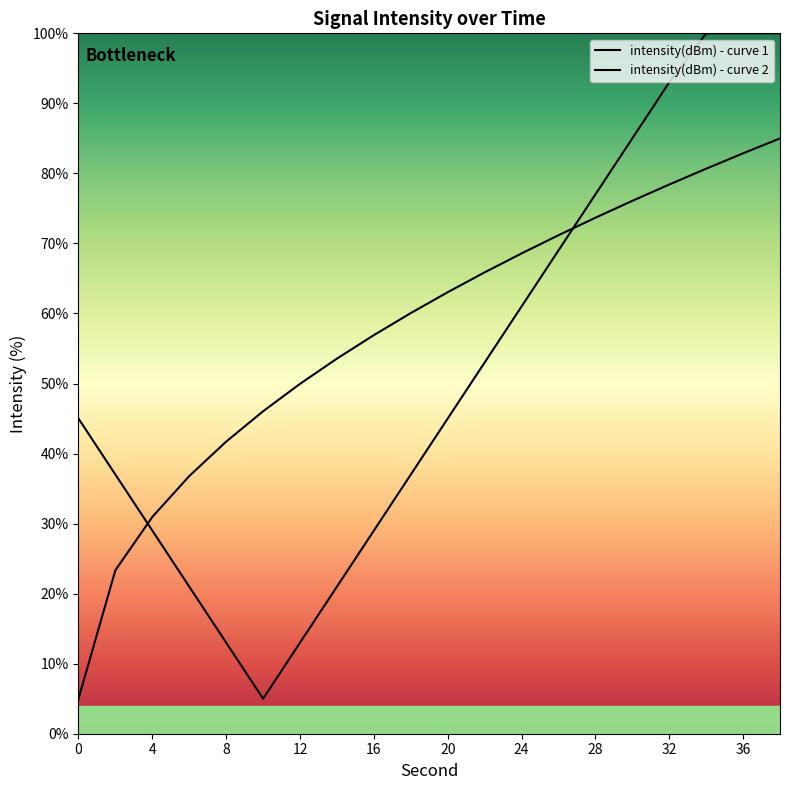

Reading right to left, list all the values displayed in this chart.

intensity(dBm) - curve 1: 100.0	100.0	100.0	93.0	85.0	77.0	69.0	61.0	53.0	45.0	37.0	29.0	21.0	13.0	5.0	13.0	21.0	29.0	37.0	45.0
intensity(dBm) - curve 2: 85.0	82.9	80.7	78.4	76.1	73.7	71.2	68.6	65.9	63.0	60.1	56.9	53.6	50.0	46.0	41.7	36.8	31.0	23.4	5.0